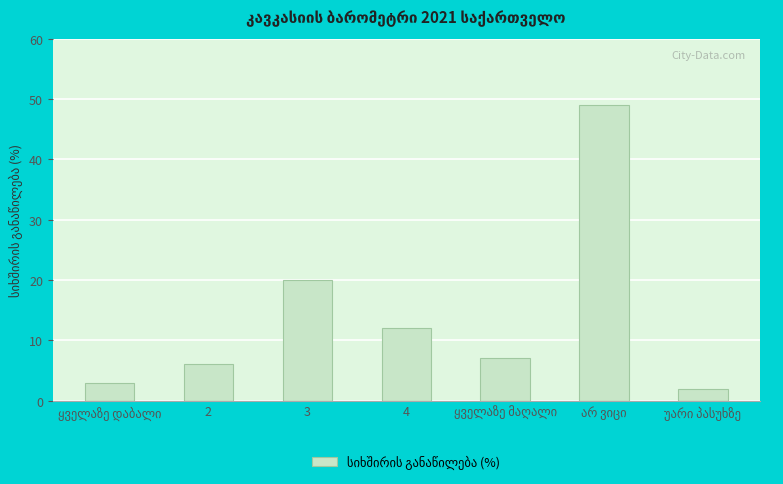

What is the maximum value shown in the chart?

49